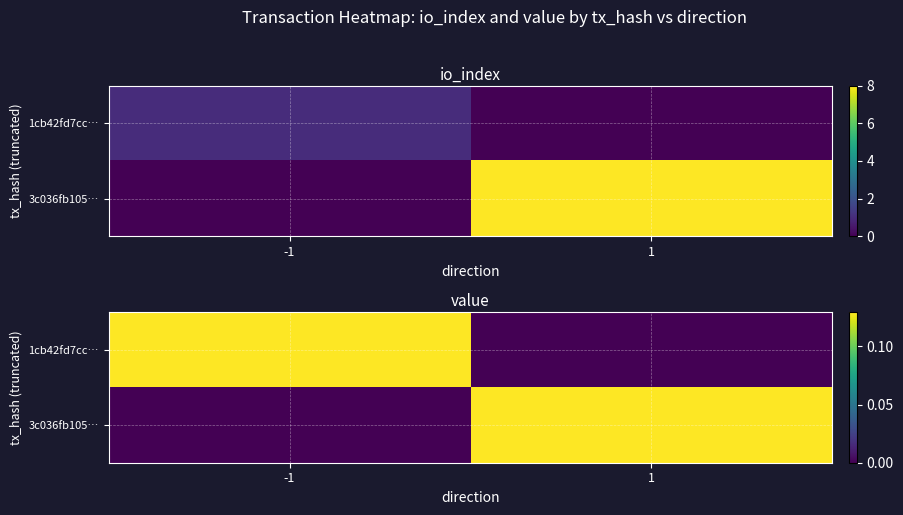

Is it true that 3c036fb105… equals 0.0 at -1?

False